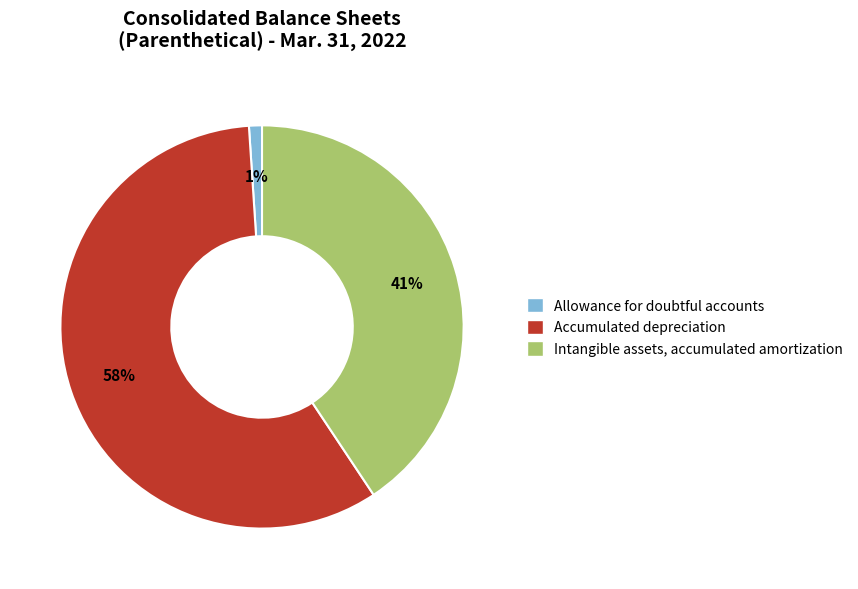

True or false: Allowance for doubtful accounts accounts for 1% of the total.

True